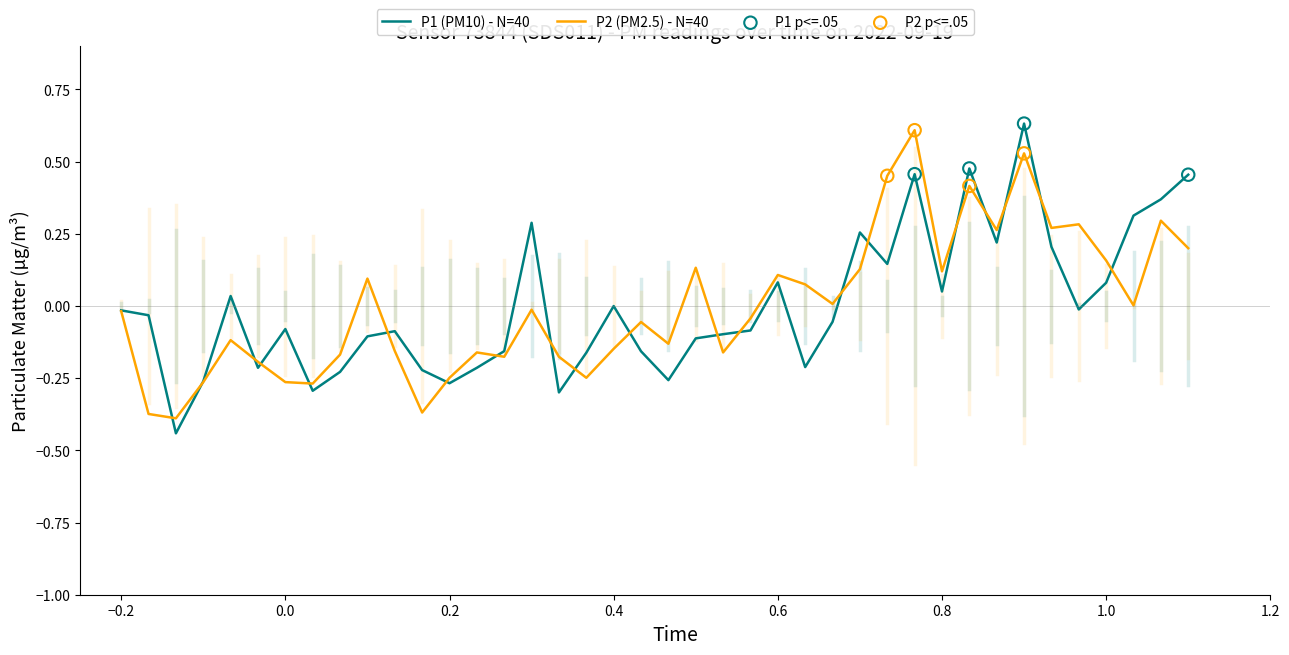

Which series has the largest total across all categories?

P1